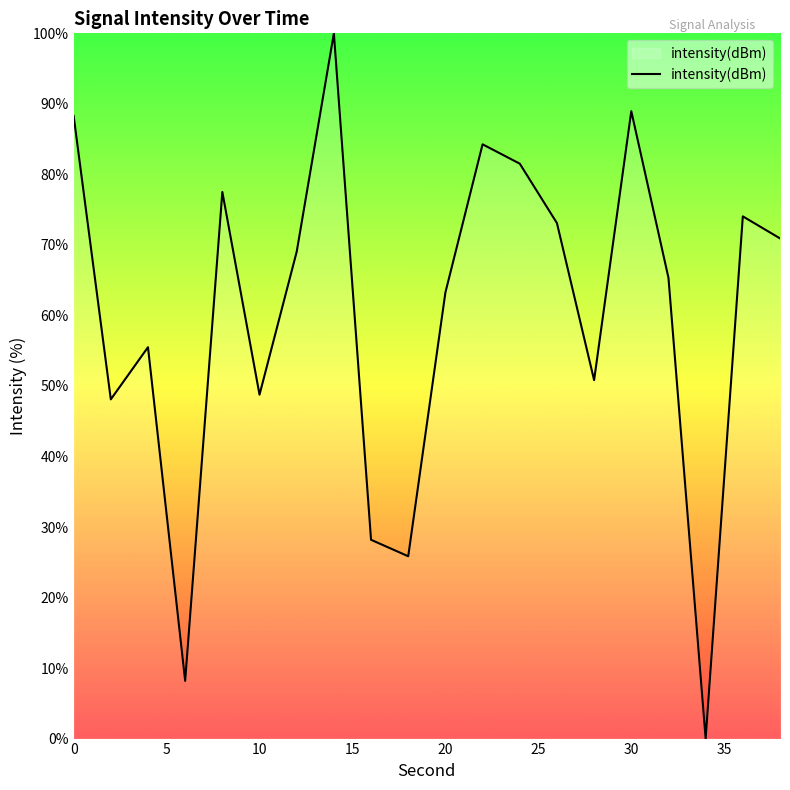

What is the difference between the maximum and minimum values?

100.0